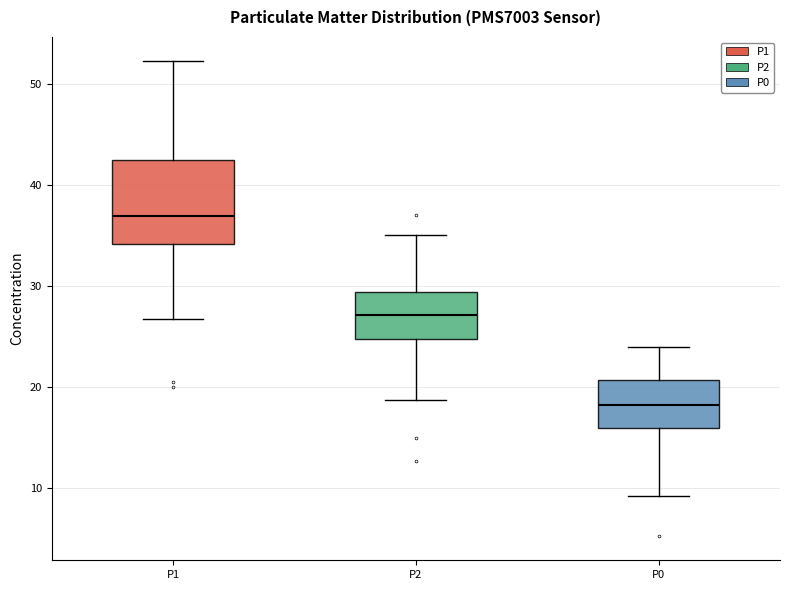

Comparing the boxes themselves (not the whiskers), which one is the tallest?

P1